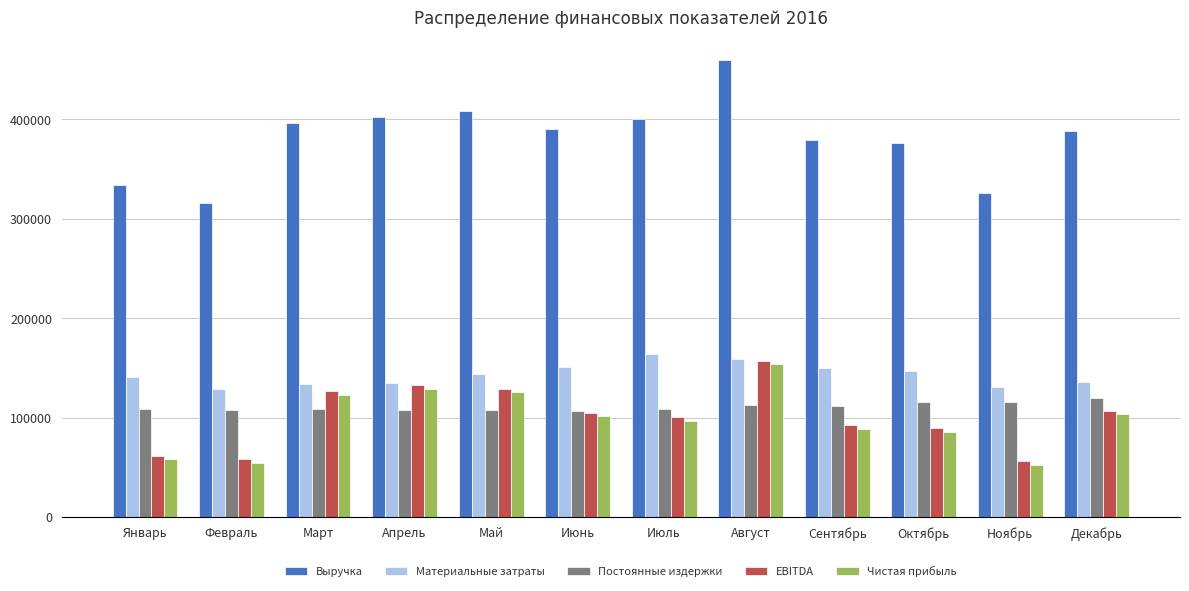

Where does the Чистая прибыль series first go above 101437?

Март